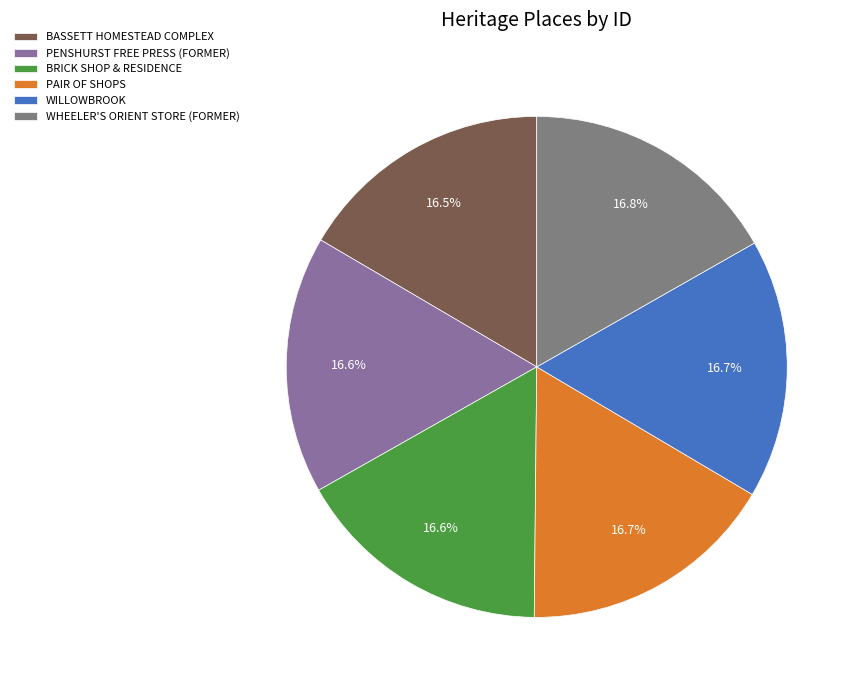

What percentage do PAIR OF SHOPS and BRICK SHOP & RESIDENCE together represent?

33.3%